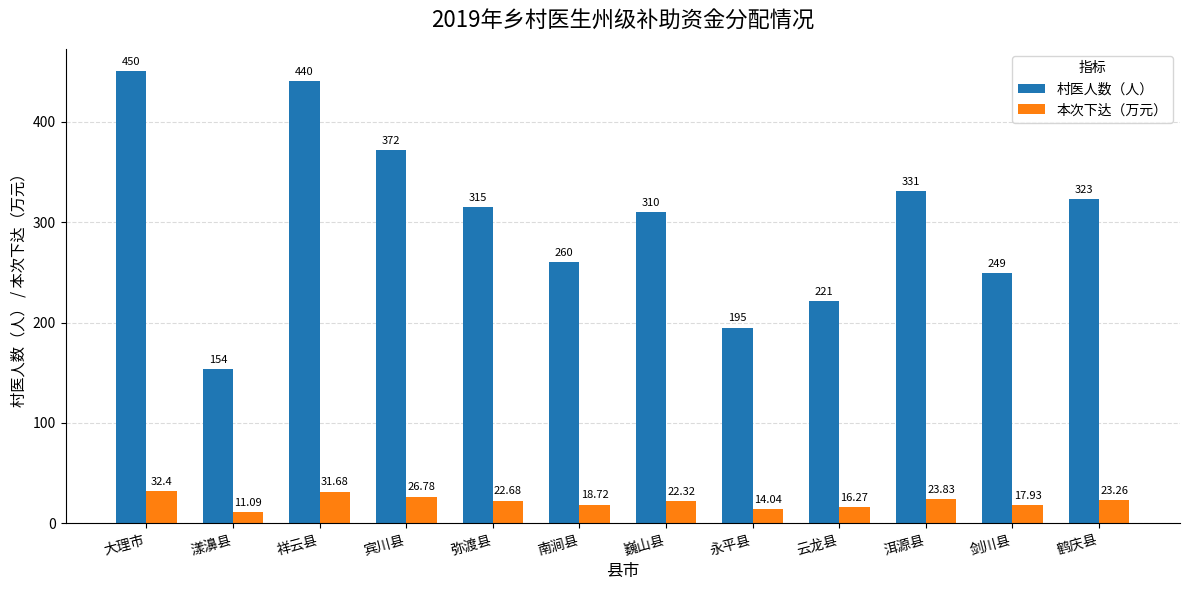

What is the maximum value for 村医人数（人）?

450.0